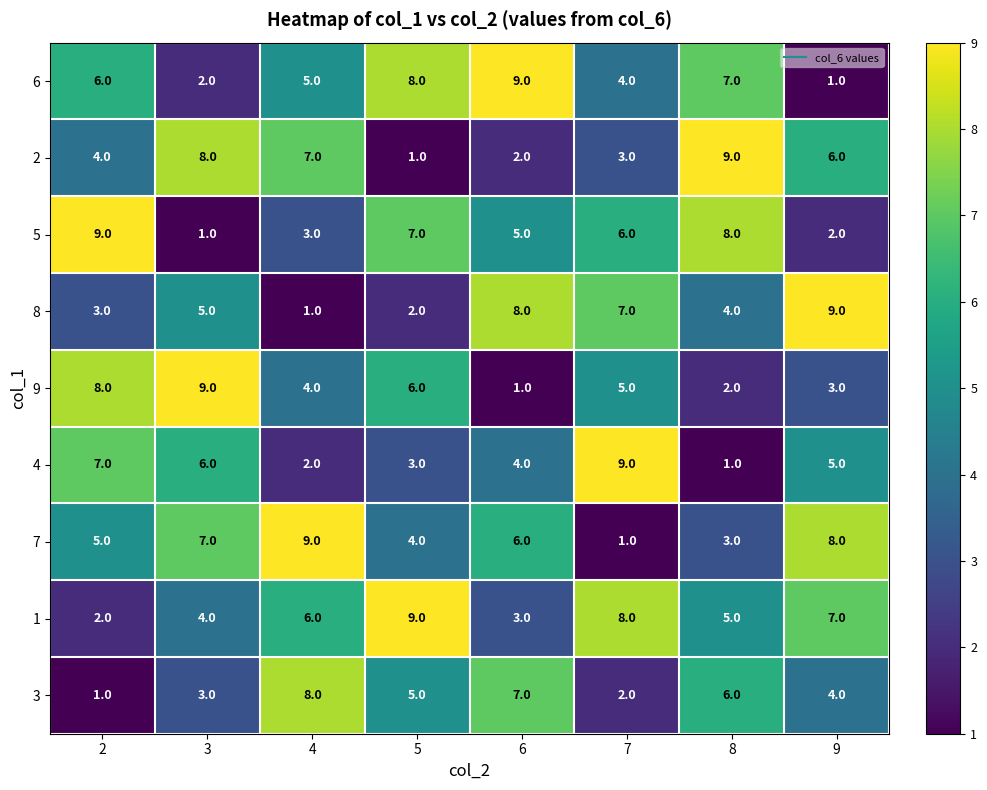

What is the highest value of the 6 series?

9